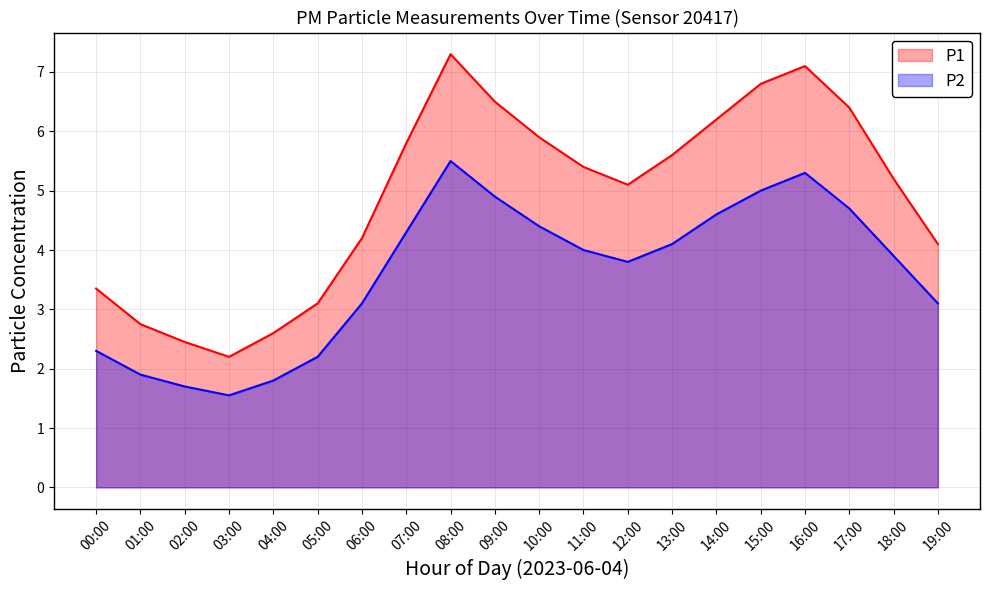

What is the value of the P2 point at the 5th from the left?

1.8